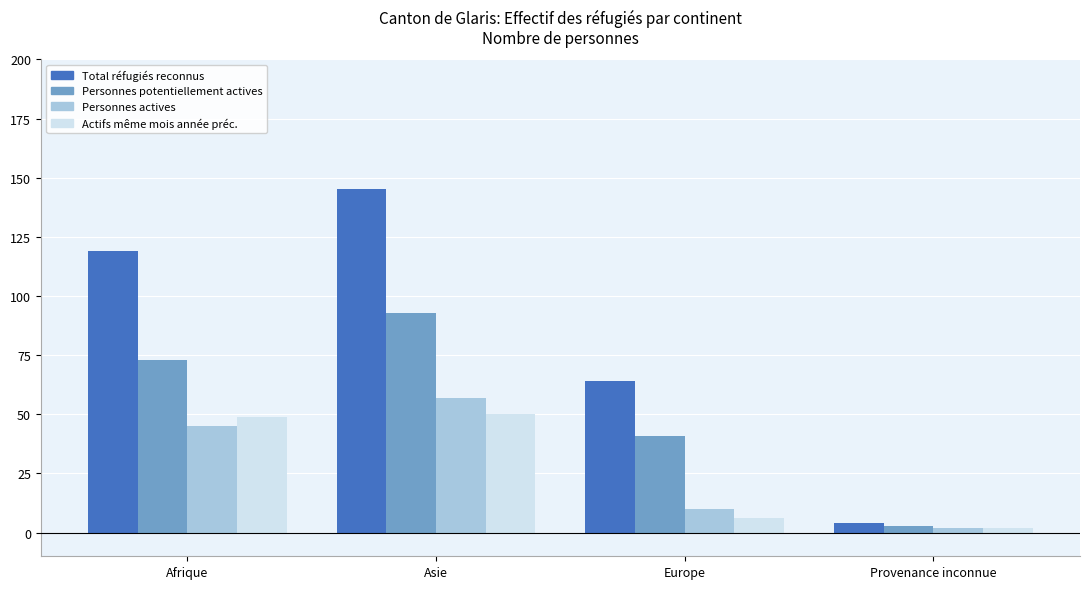

Which series has the largest total across all categories?

Total réfugiés reconnus